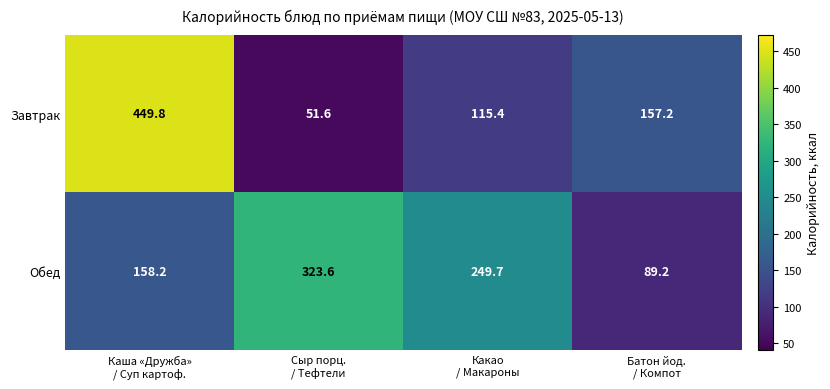

What is the difference between the maximum and minimum values in the Обед series?

234.4